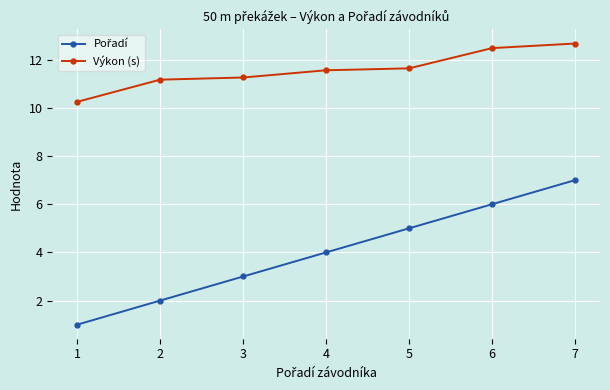

What is the average value of the Výkon (s) series?

11.6